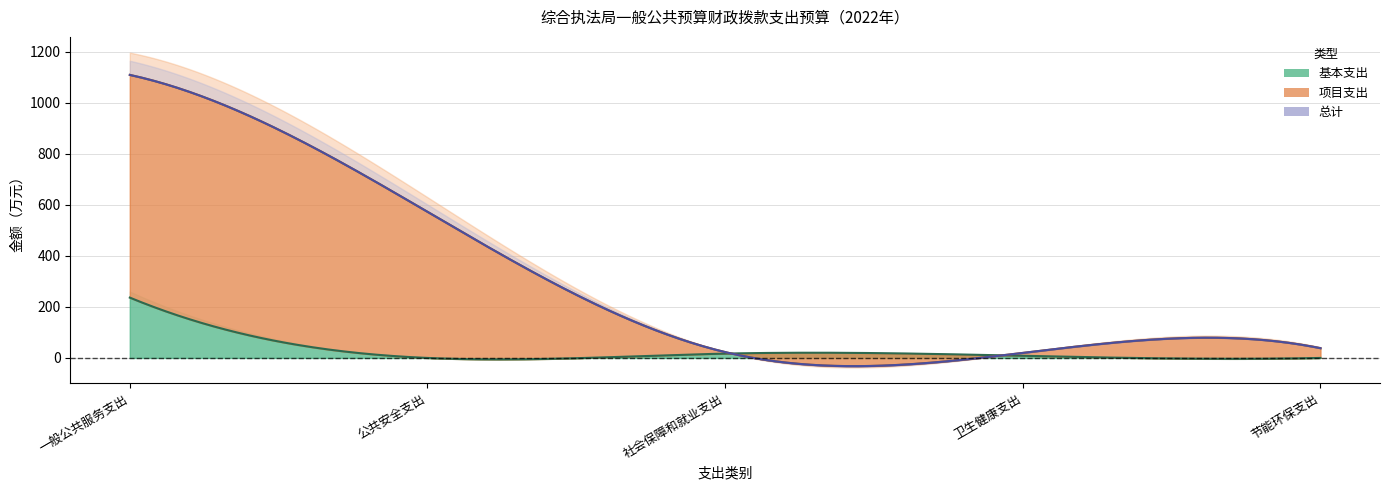

What is the difference between the highest and lowest values at 公共安全支出?

573.0